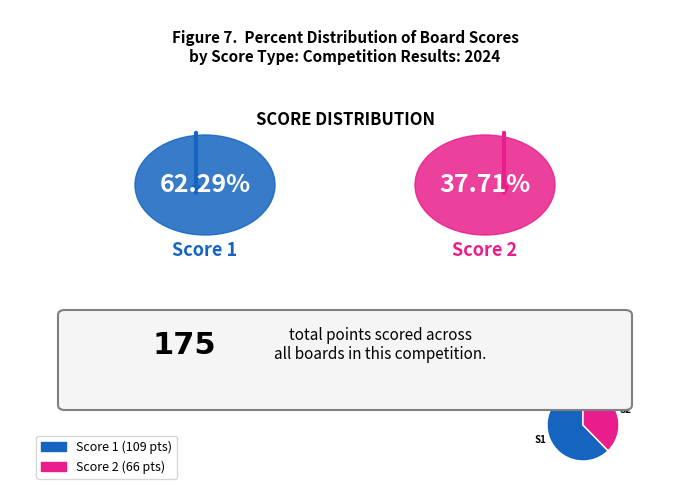

Which has a higher value, S1 or S2?

S1